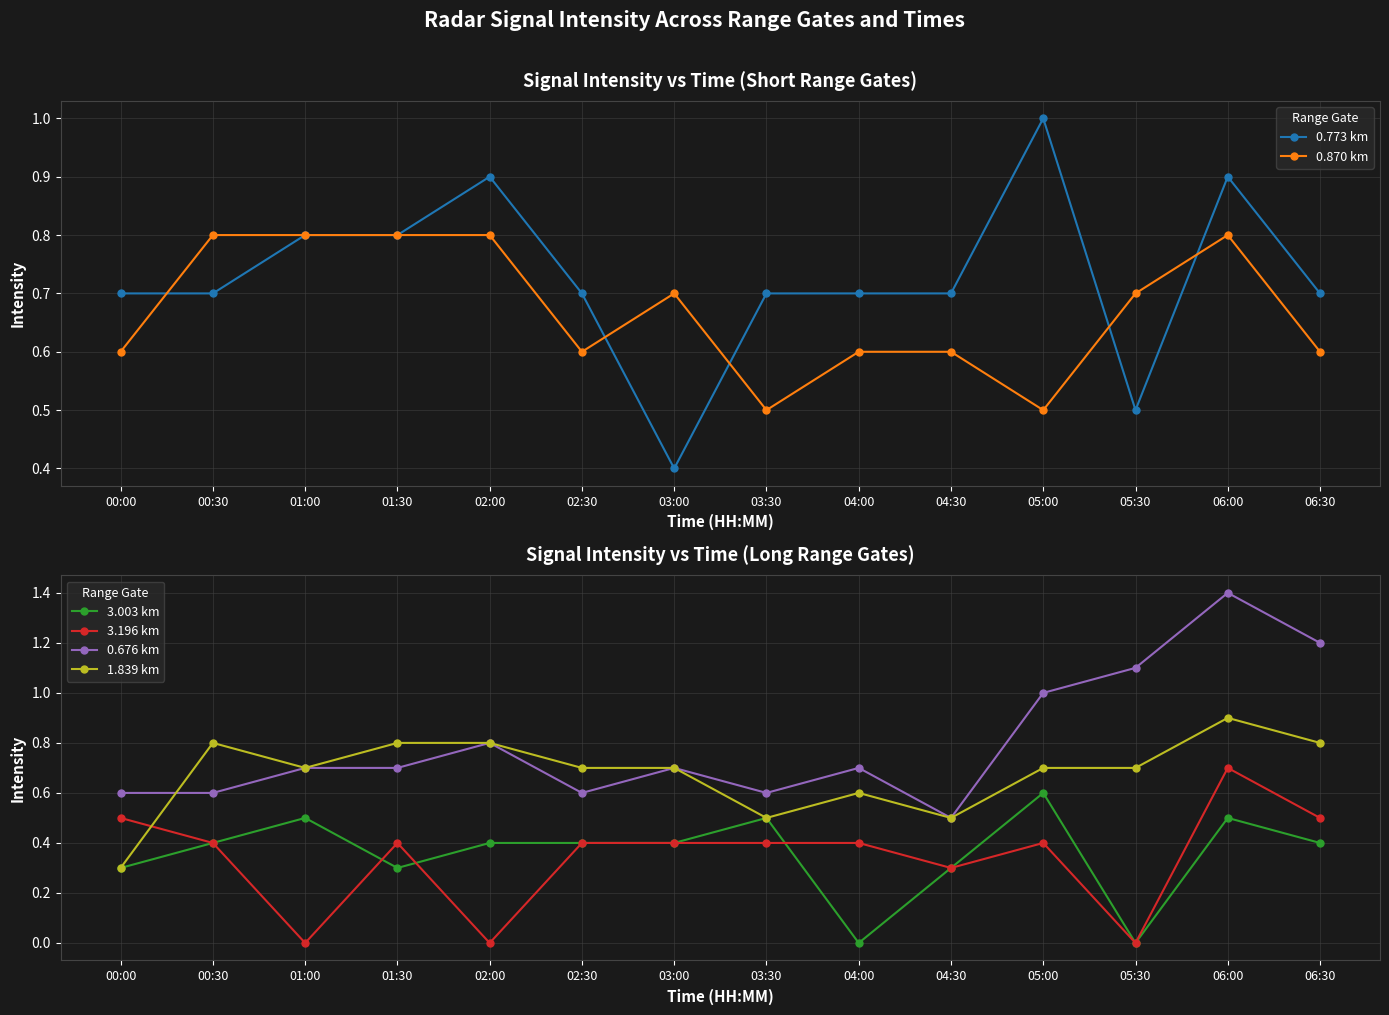

The 0.773 km series shows 1.2 at 04:30. True or false?

False